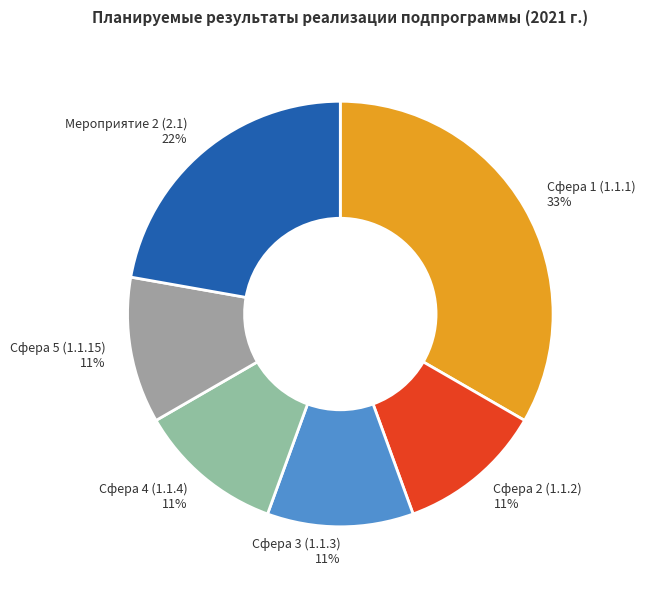

Is there a majority slice in this chart?

No